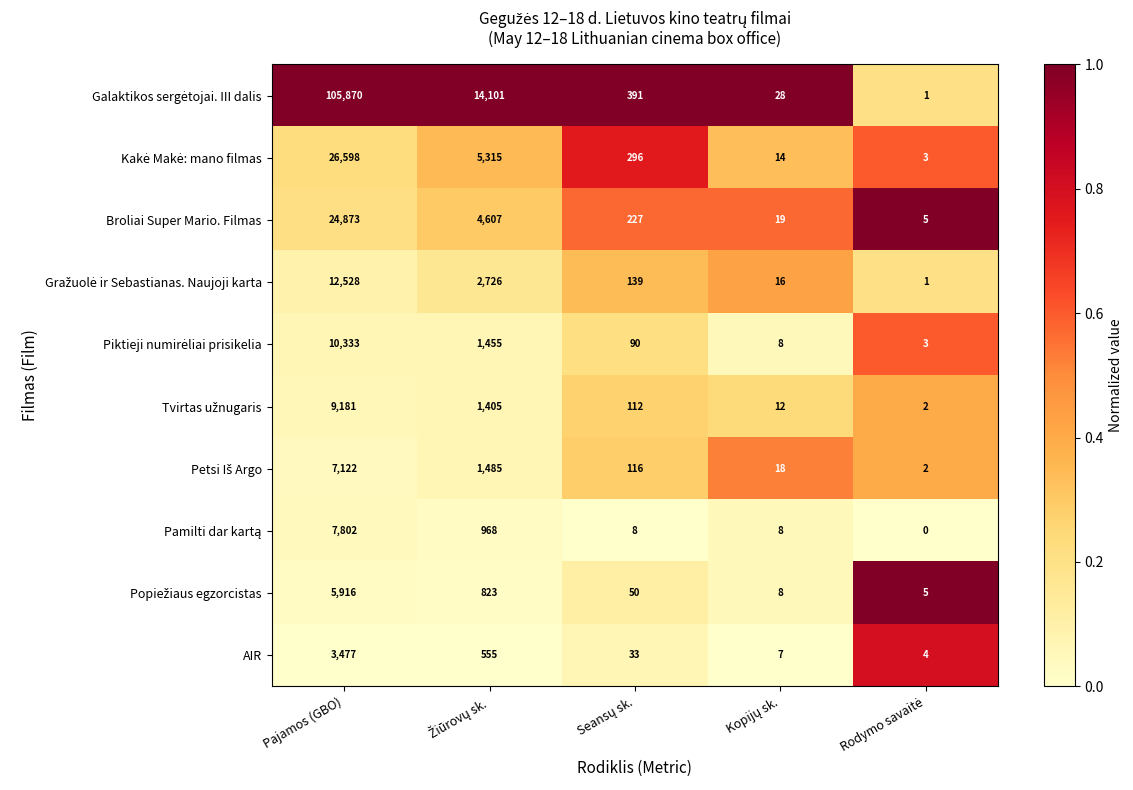

At which category is the sum across all series the highest?

Pajamos (GBO)